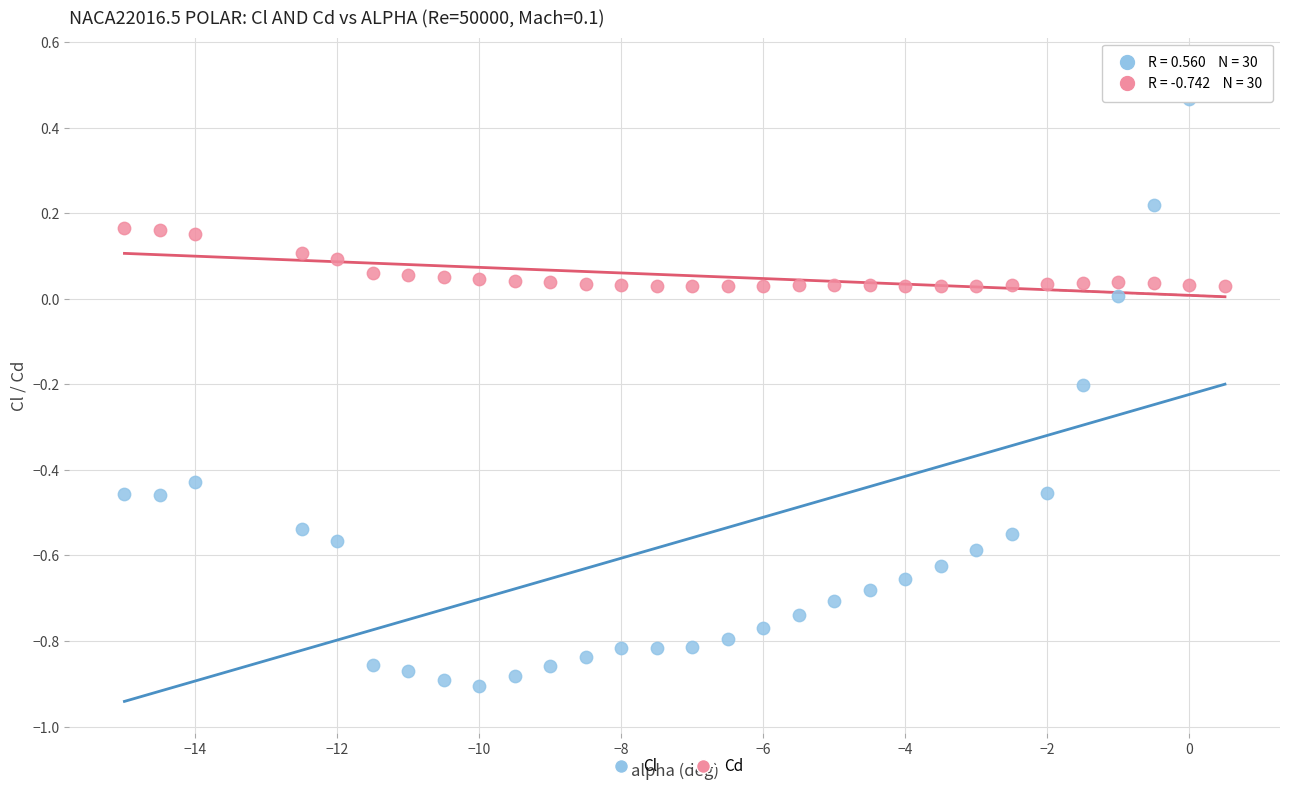

What is the X range (max minus min) for the scatter plot?

15.5